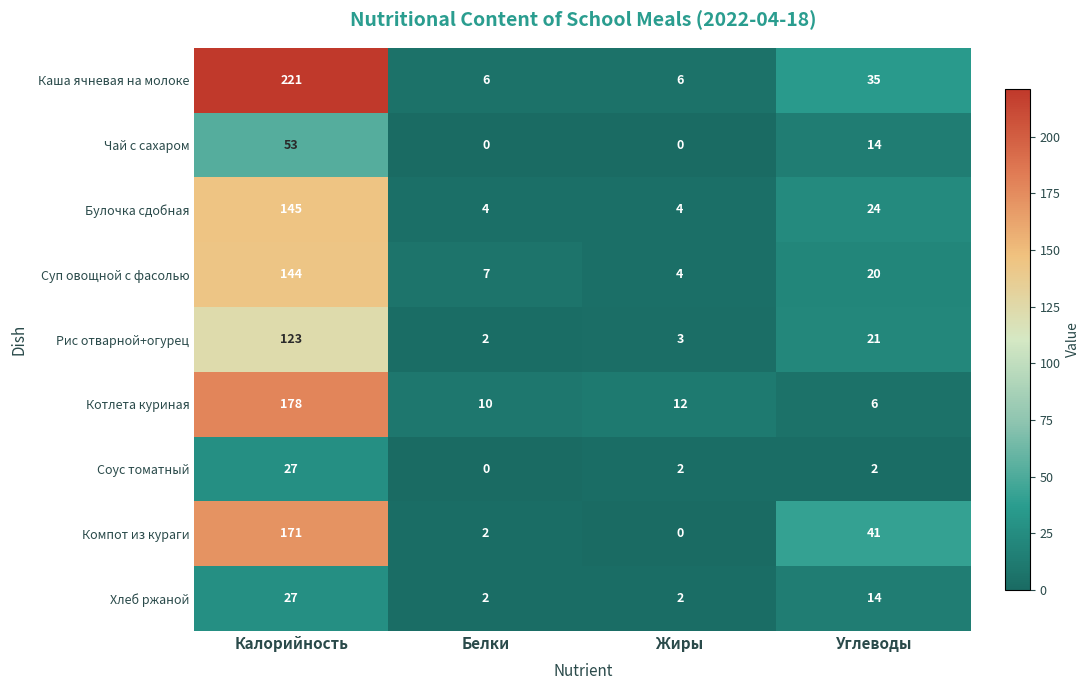

Which series changed the most between Калорийность and Белки?

Каша ячневая на молоке